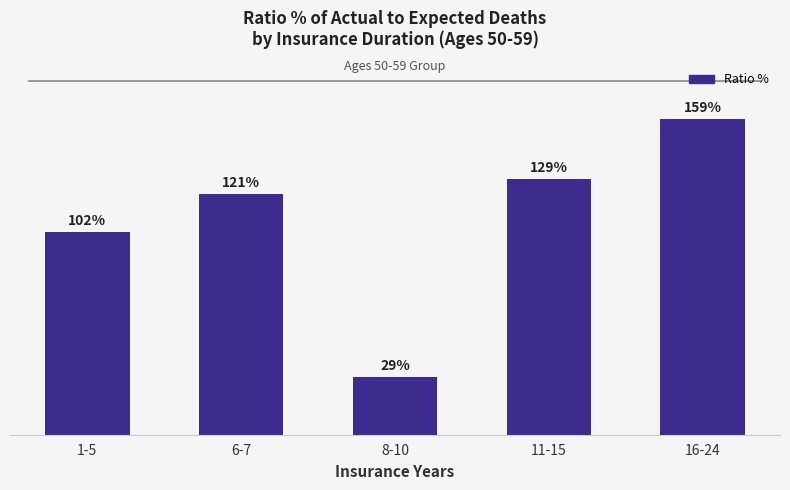

Which category has the lowest value across all series?

8-10